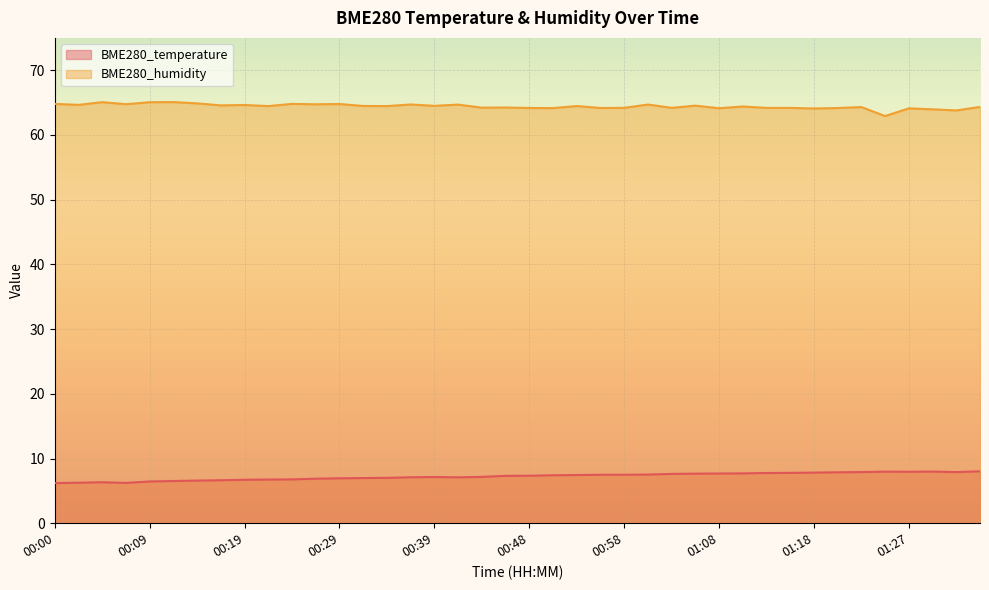

The BME280_humidity series shows 35.1 at 00:07. True or false?

False